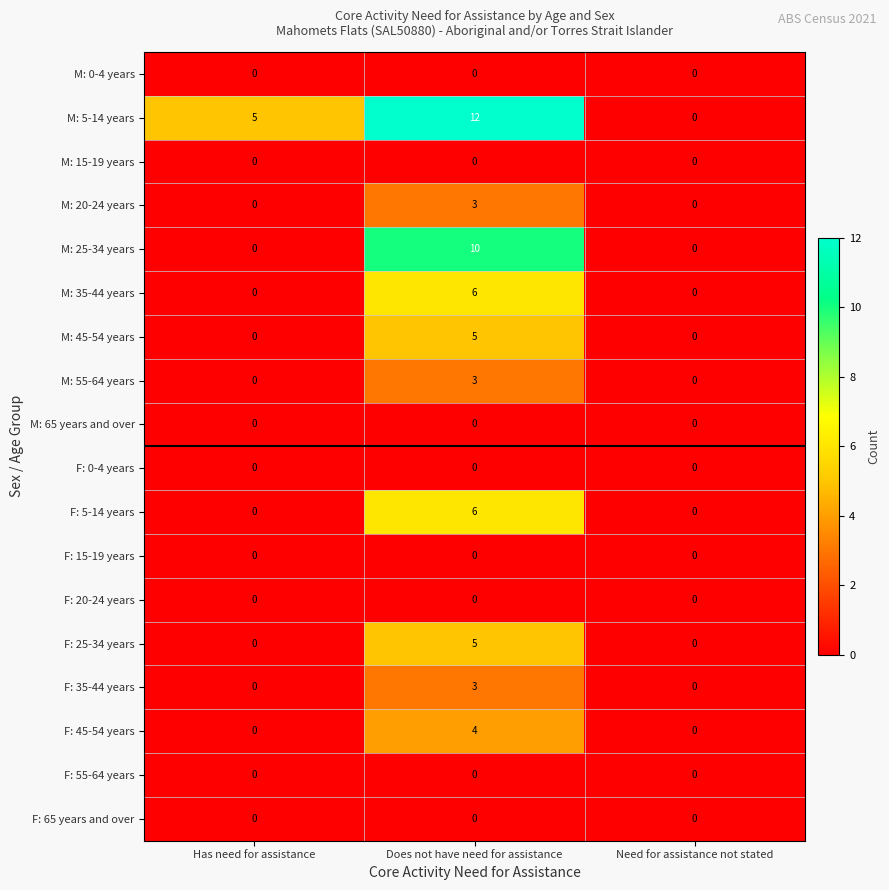

Is it true that F: 5-14 years equals 0 at Has need for assistance?

True